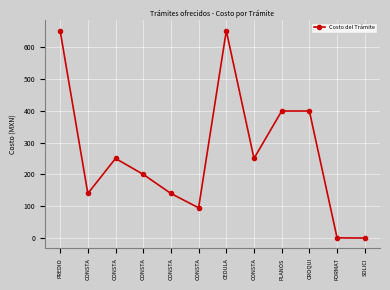

What is the ratio of the value at CONSTA to the value at CONSTA?

2.6